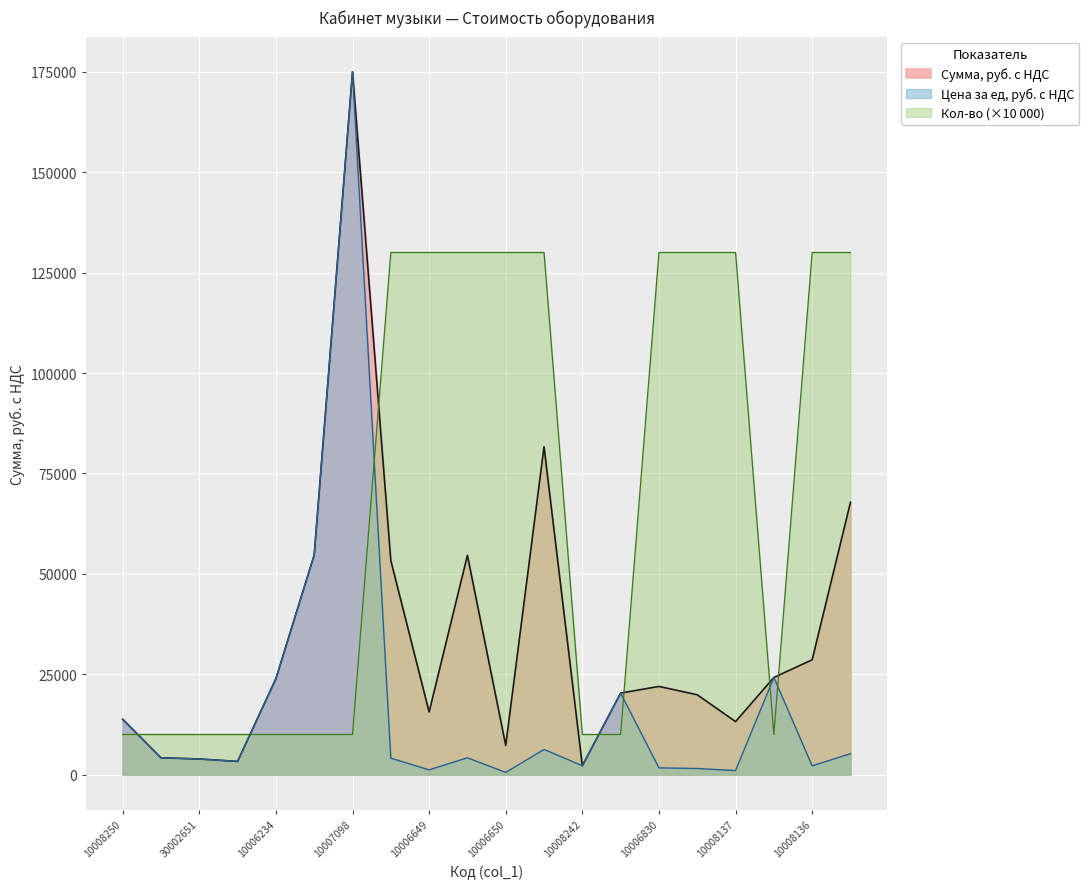

At which label does Сумма, руб. с НДС reach its minimum?

10008242